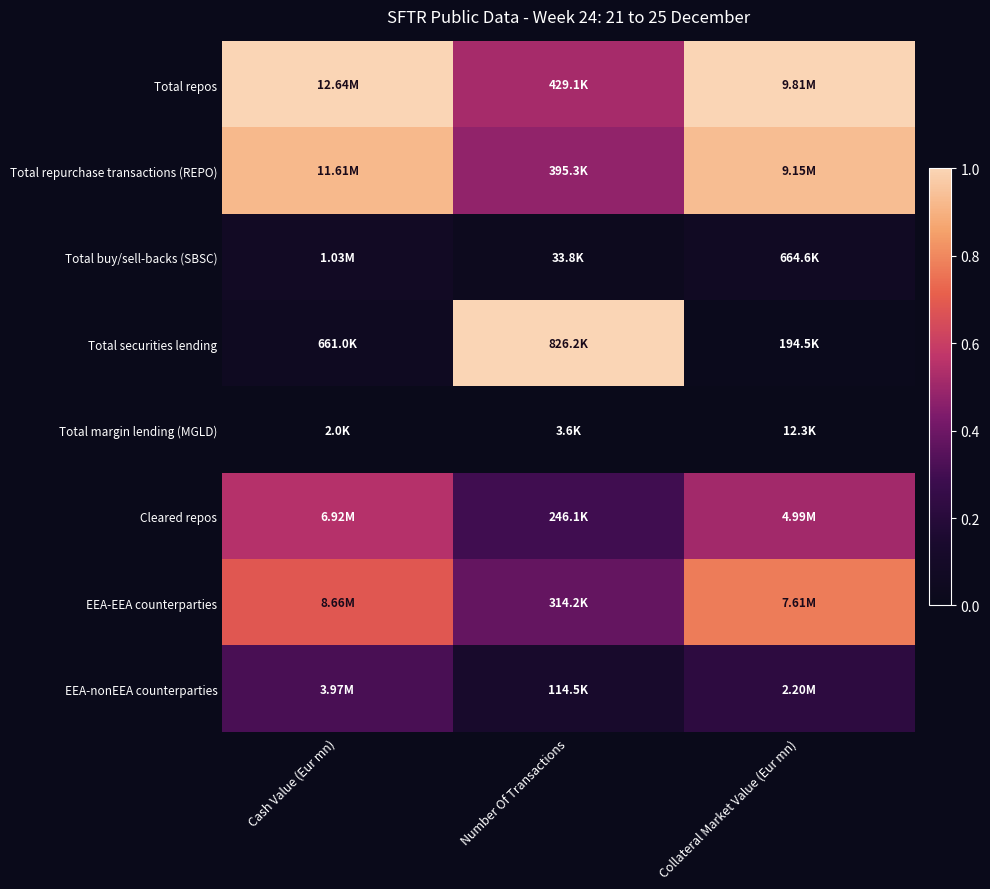

How many distinct data groups are displayed?

8